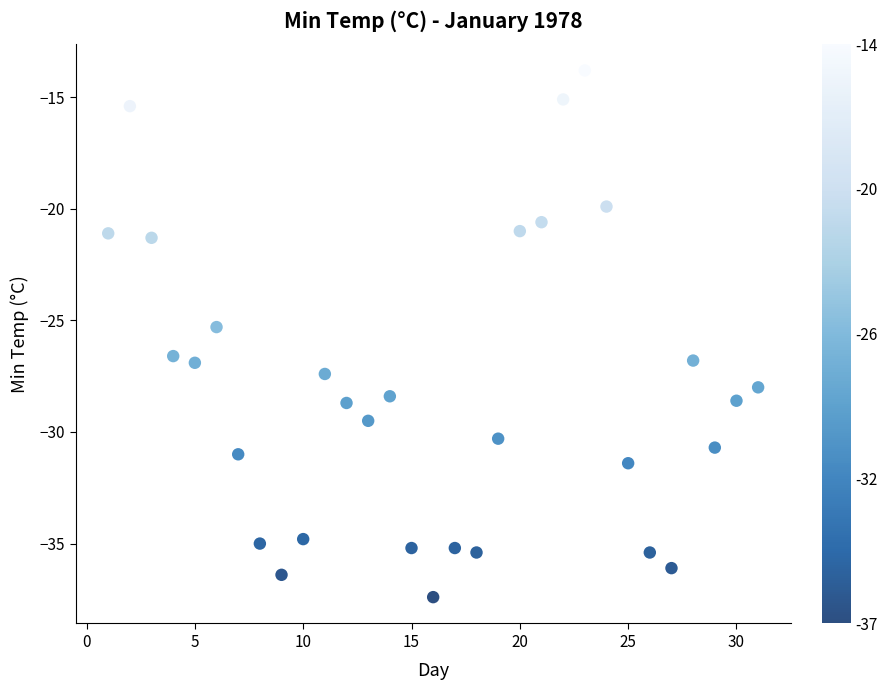

What is the range of X values (max minus min)?

30.0